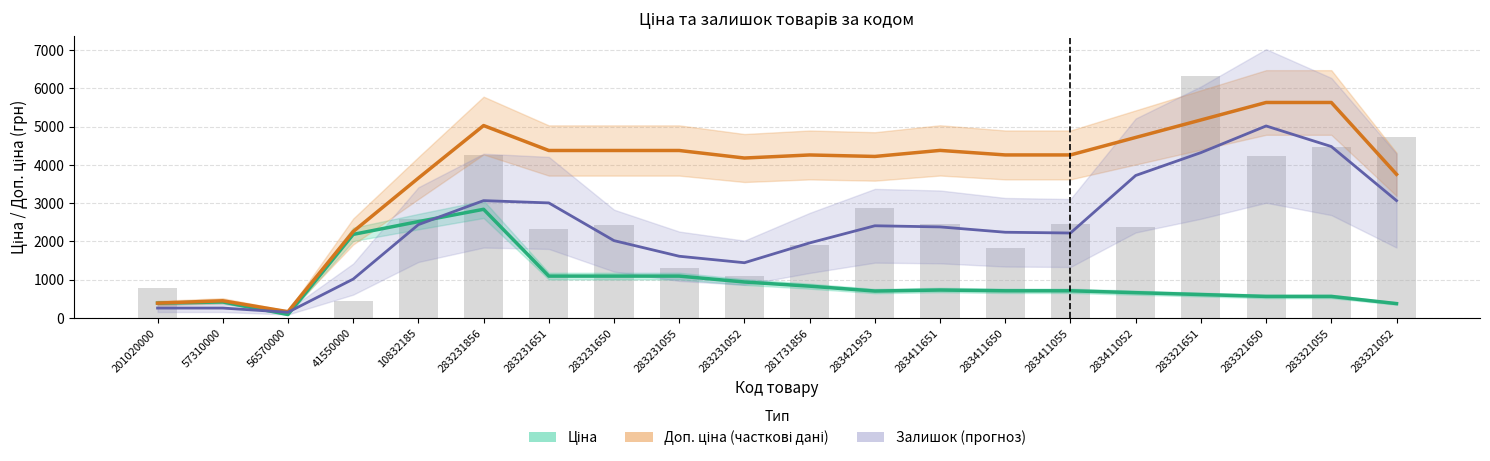

At which label does Залишок (forecast) reach its minimum?

56570000